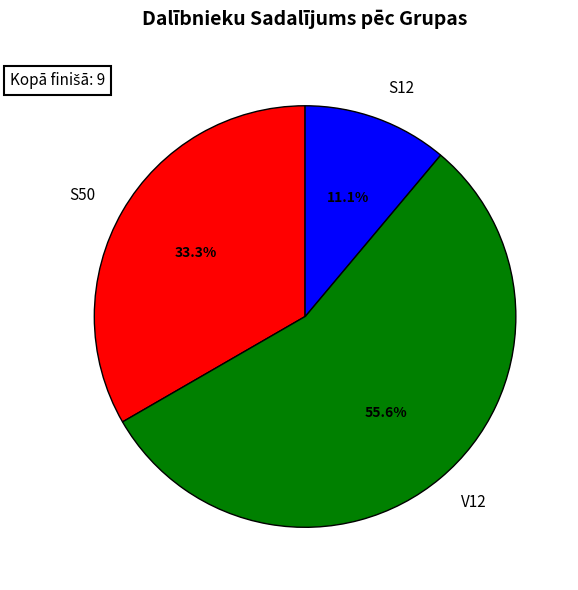

How many segments does this pie chart have?

3